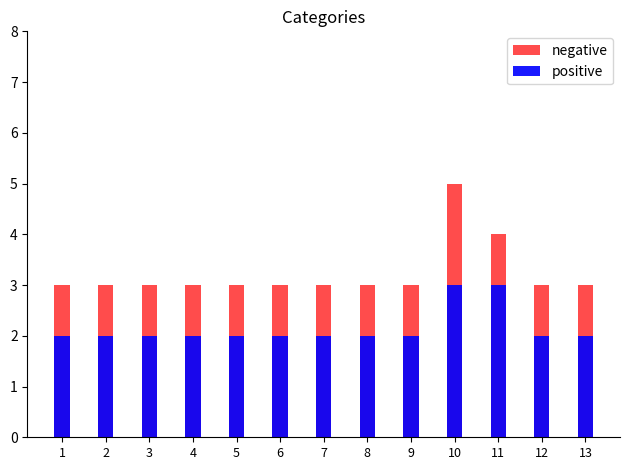

Which series changed the most between 7 and 12?

negative